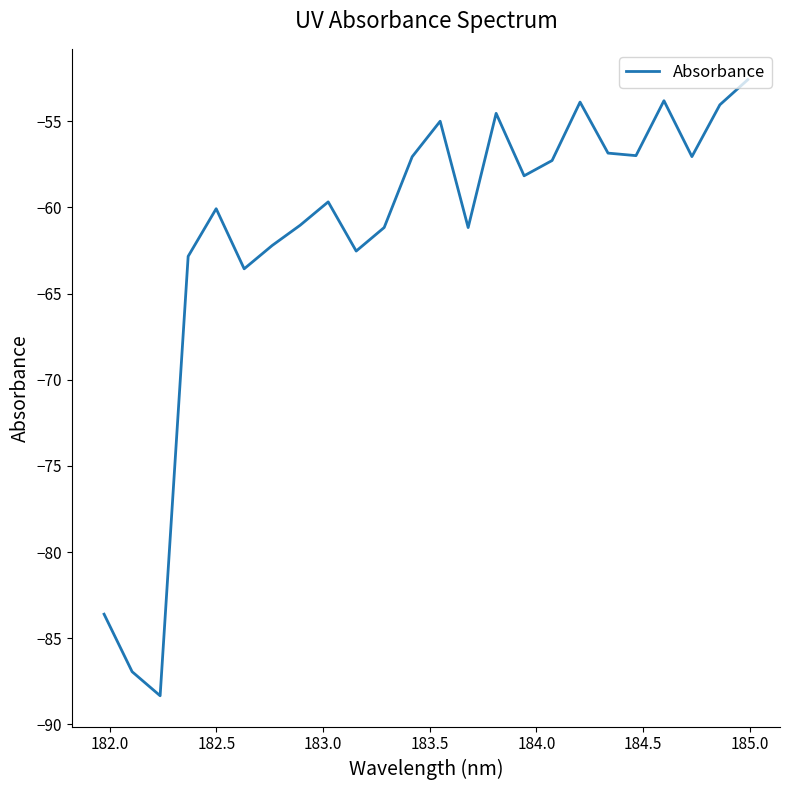

What is the maximum value shown in the chart?

-52.6